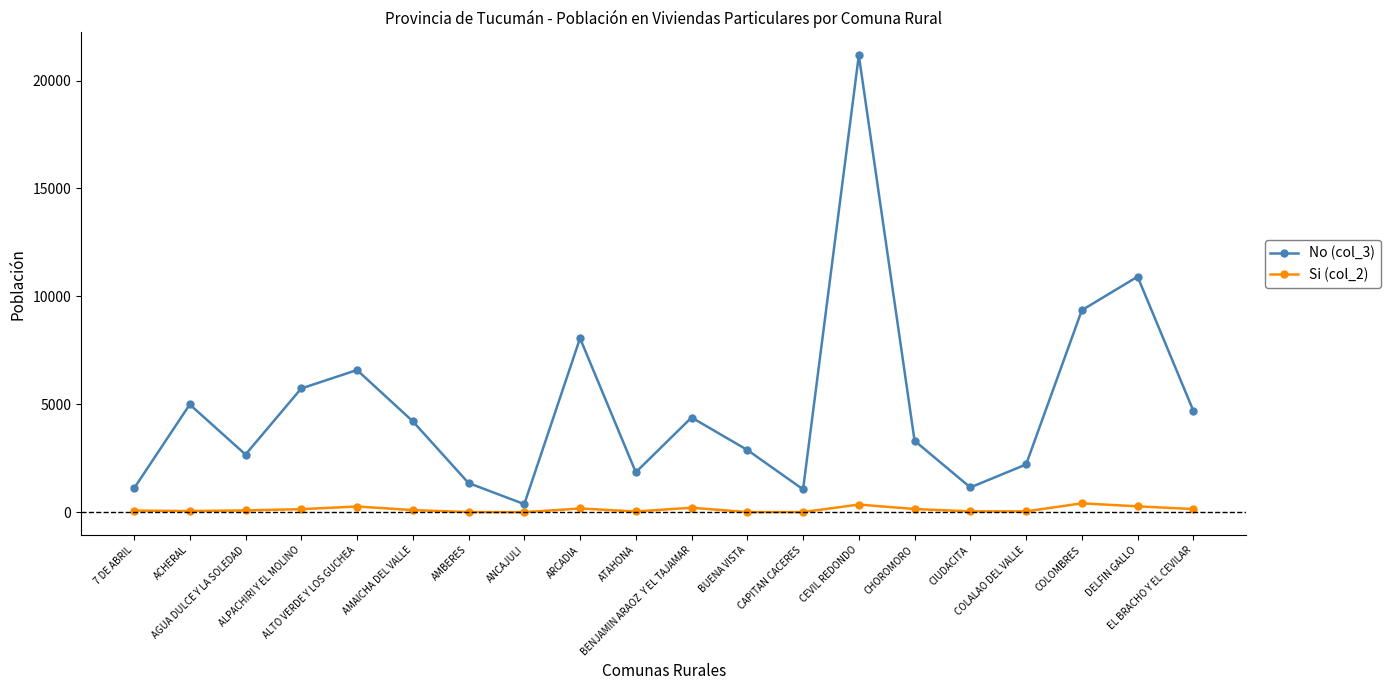

What is the greatest value displayed?

21173